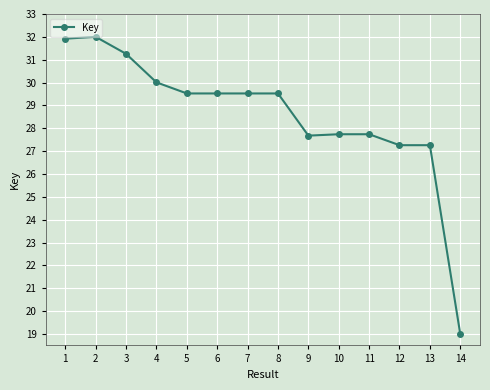

How many lines are shown in the chart?

1